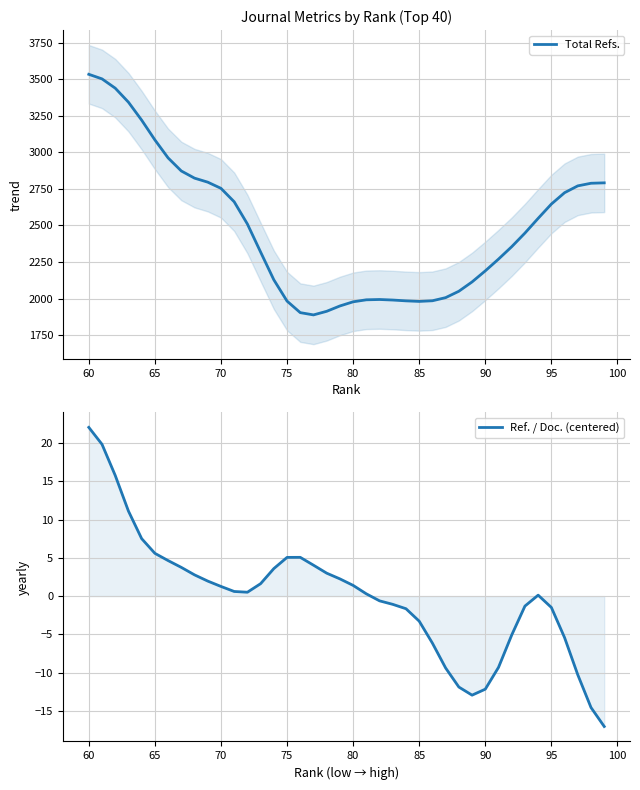

How many data points in Total Refs. are above 2447?

20